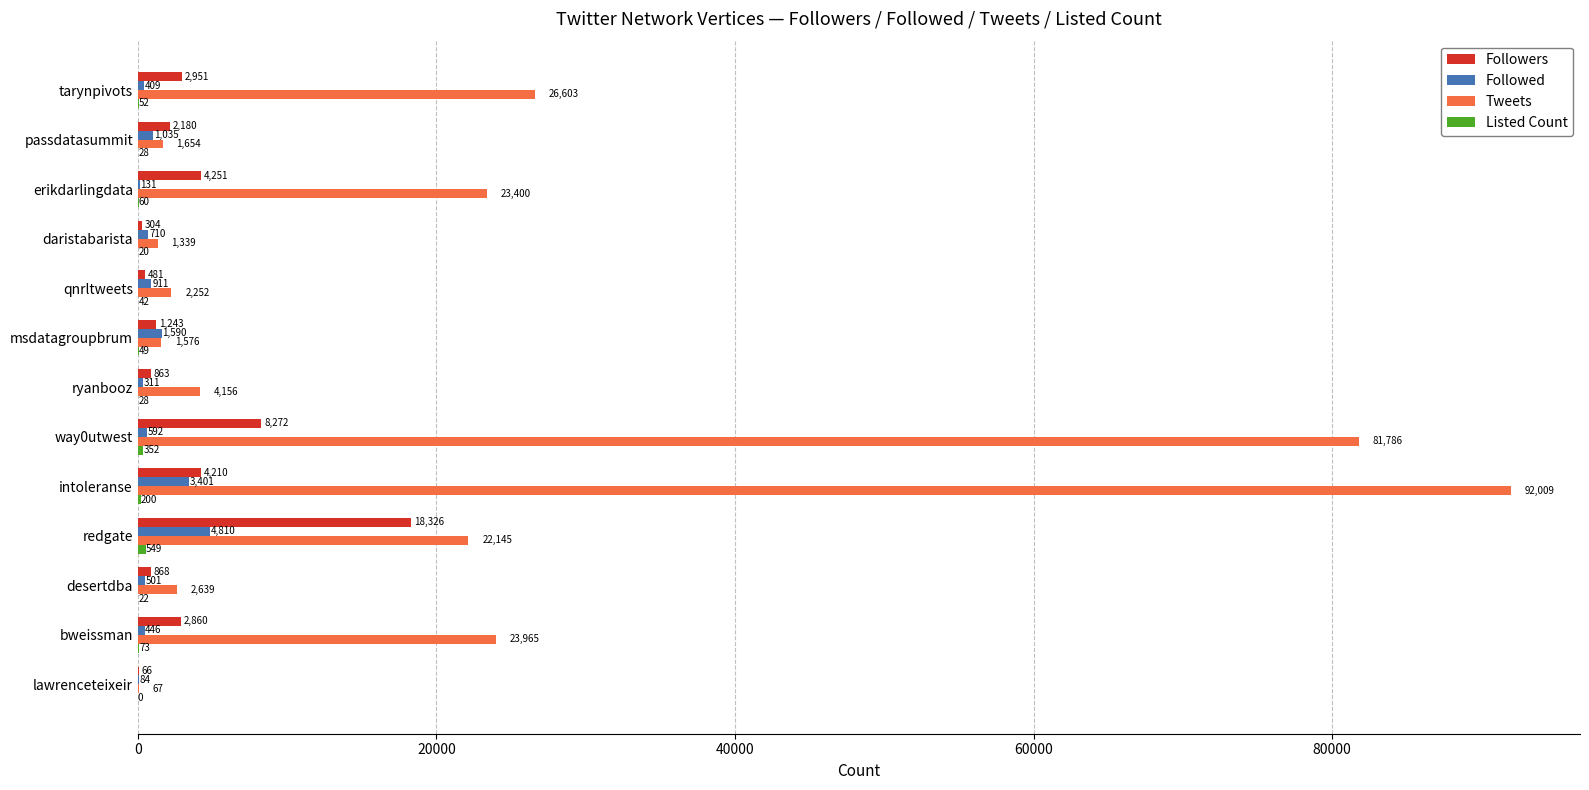

What is the sum of the Followed values at redgate and ryanbooz?

5121